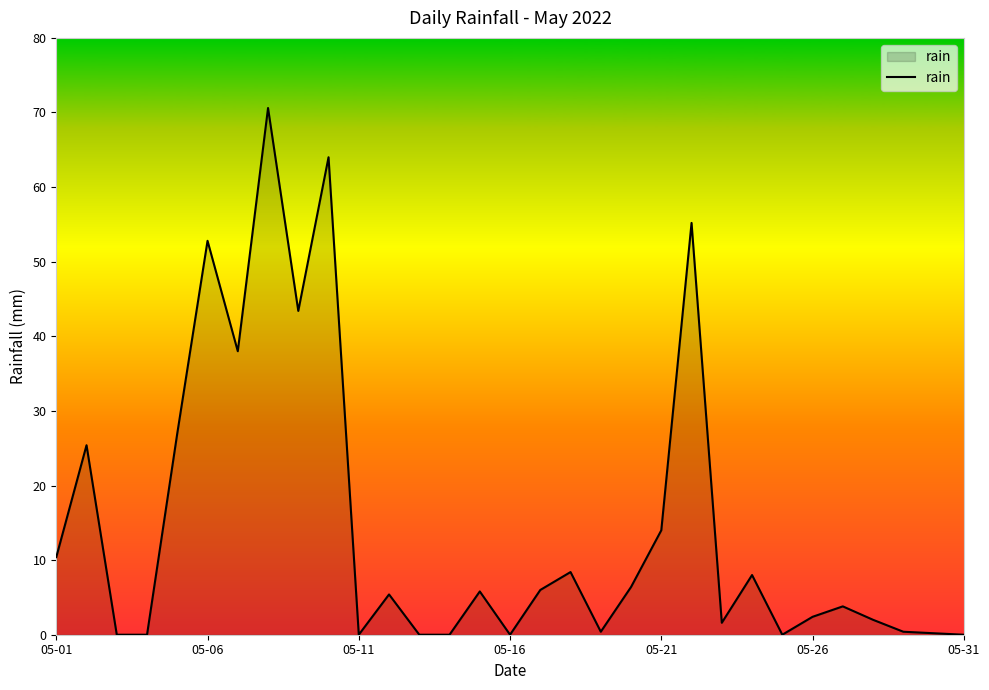

What is the greatest value displayed?

70.6